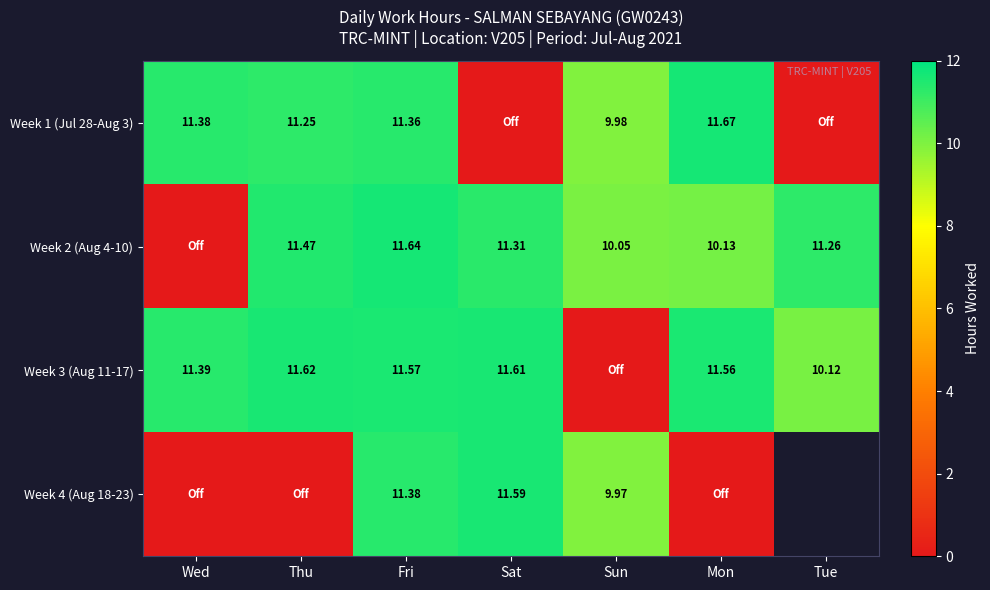

Is the value of Week 2 (Aug 4-10) at Tue greater than the value of Week 4 (Aug 18-23) at Sat?

No